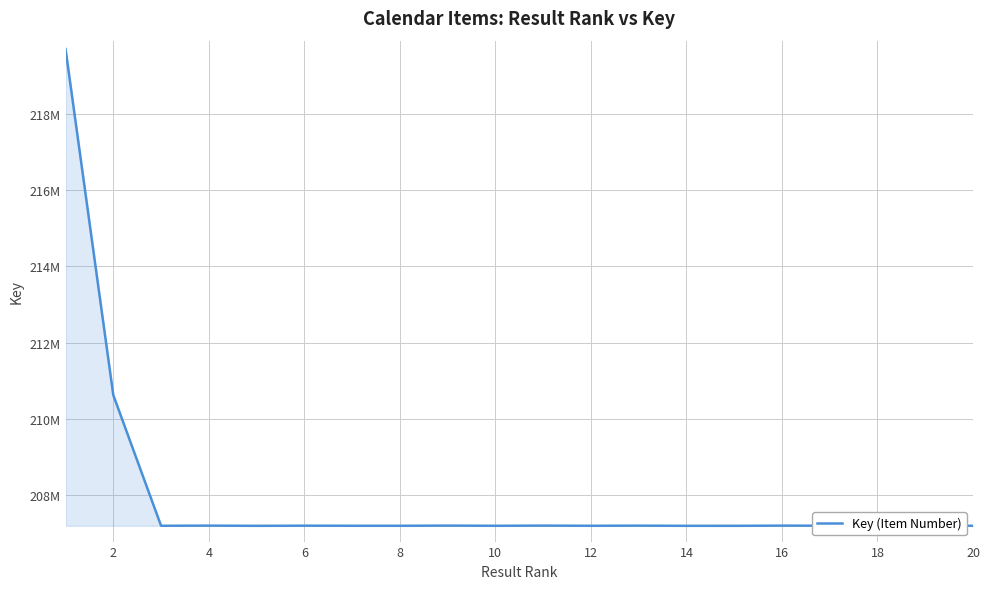

Does the chart have visible grid lines?

Yes